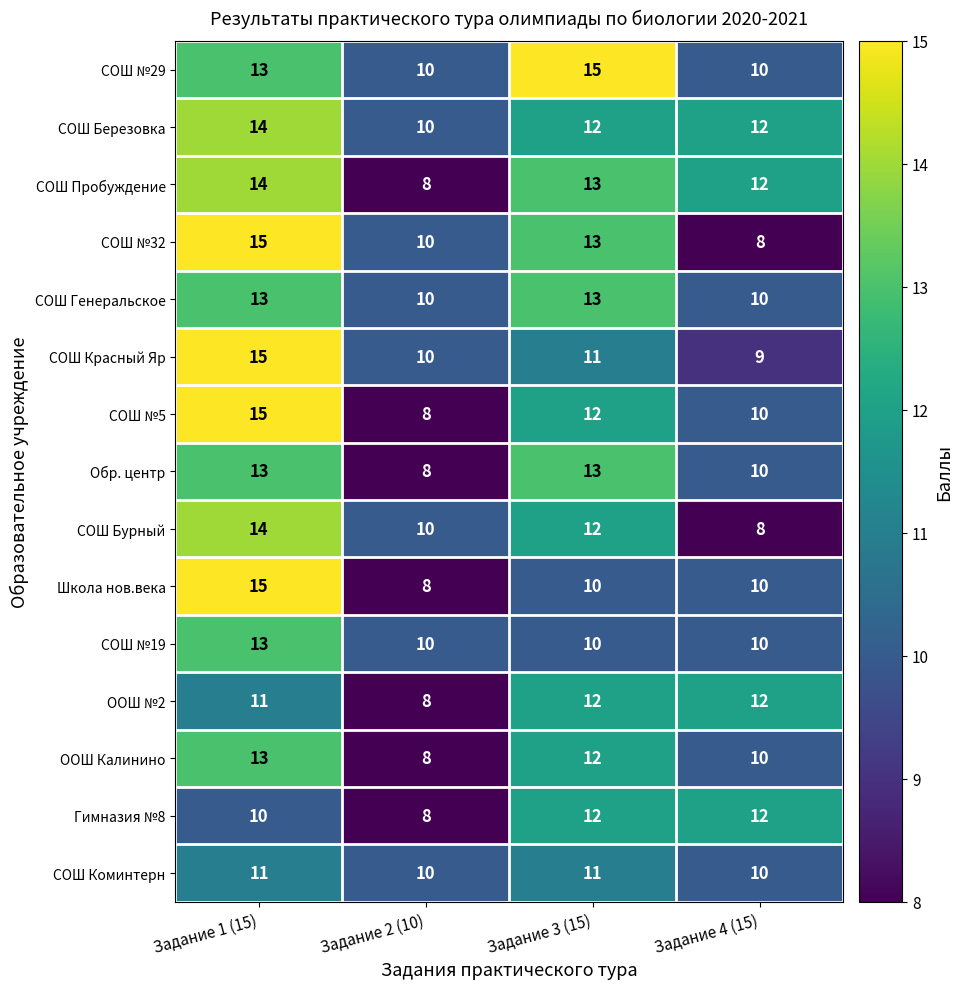

The Школа нов.века series shows 5 at Задание 1 (15). True or false?

False